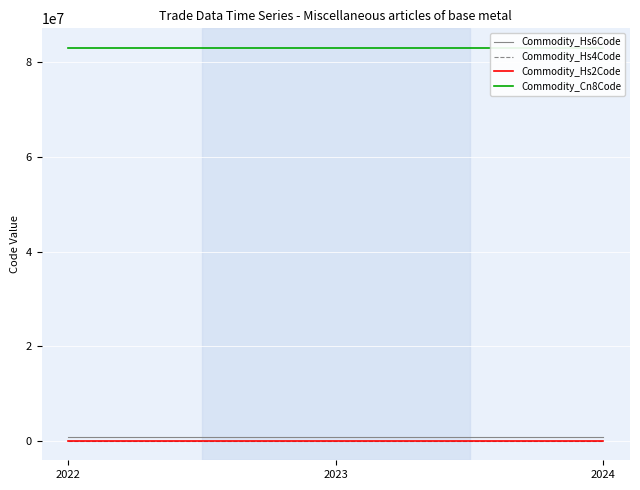

Is it true that Commodity_Hs4Code equals 8306 at 2022?

True